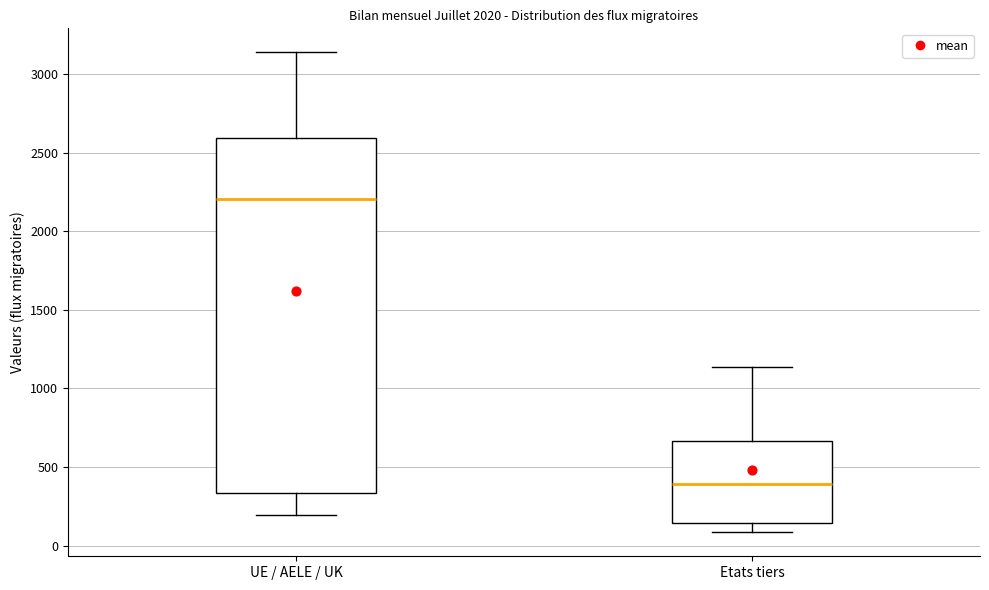

Comparing the boxes themselves (not the whiskers), which one is the tallest?

UE / AELE / UK